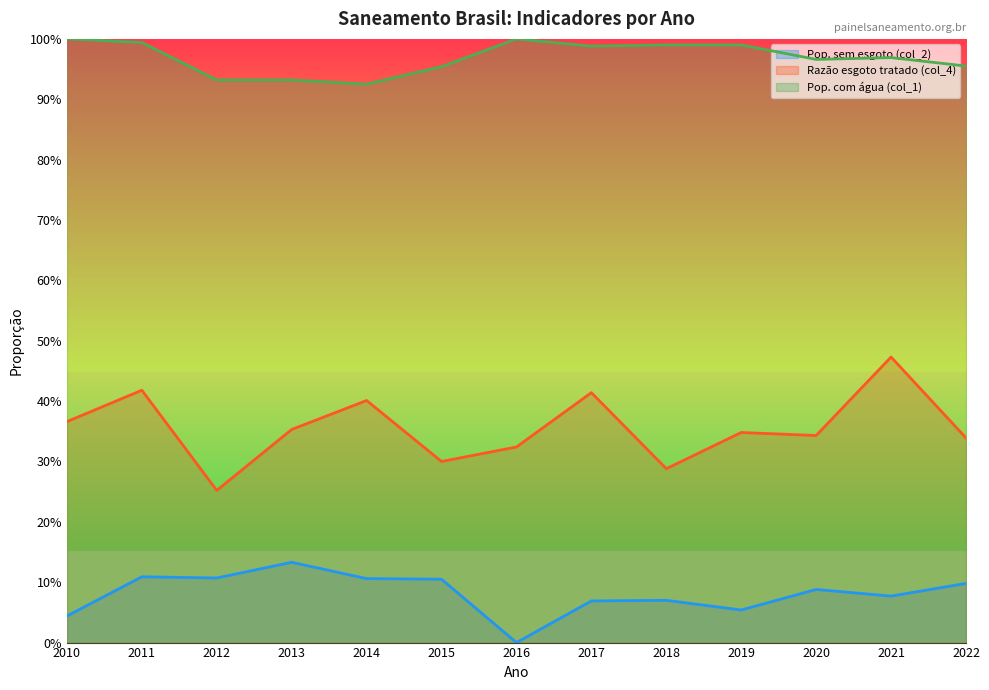

What is the value of the Pop. sem esgoto (col_2) point at the 11th from the left?

0.1